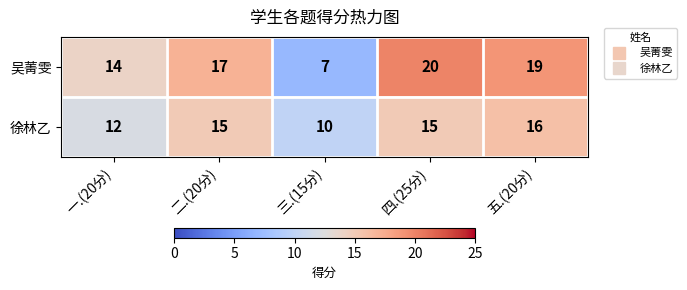

Read the 吴菁雯 value at 四.(25分).

20